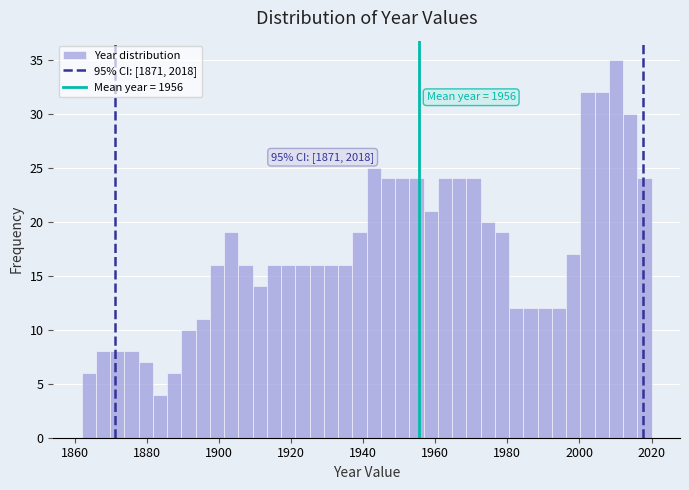

Read against the x-axis, roughly where is the centre of the tallest bar?

2010